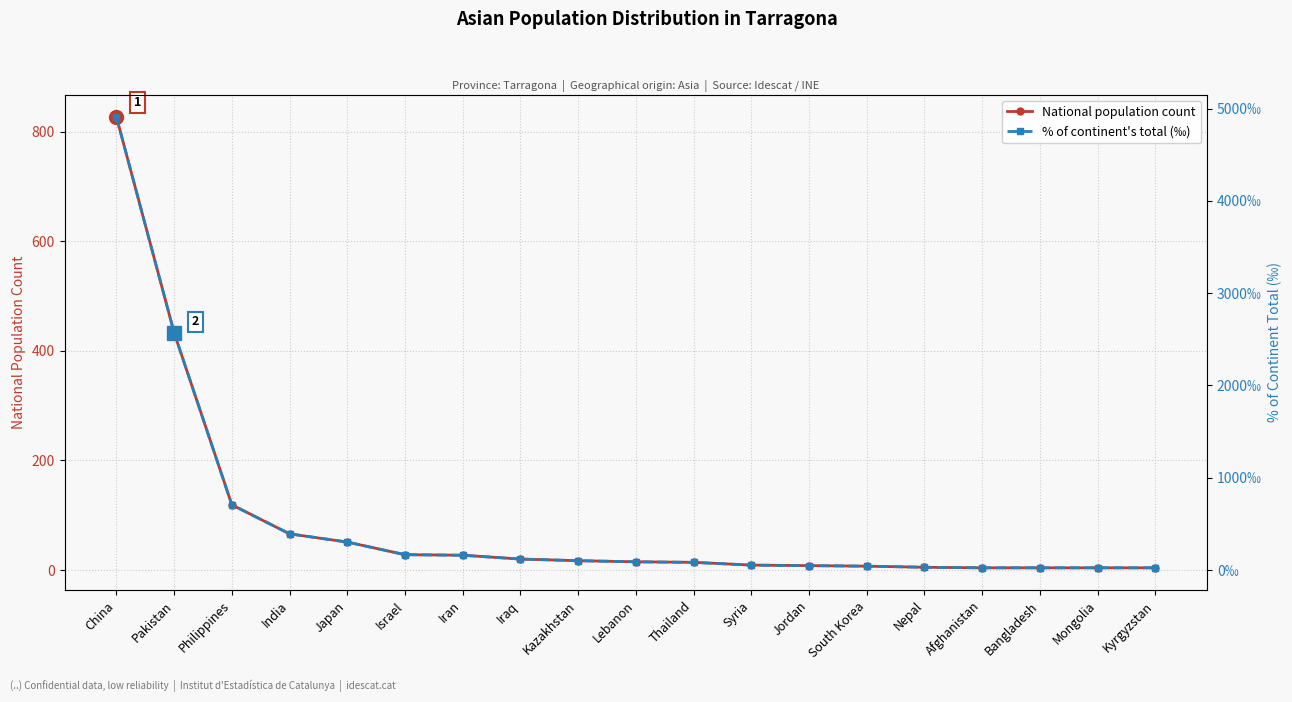

At which label is % of continent's total (‰) closest to 2466?

Pakistan